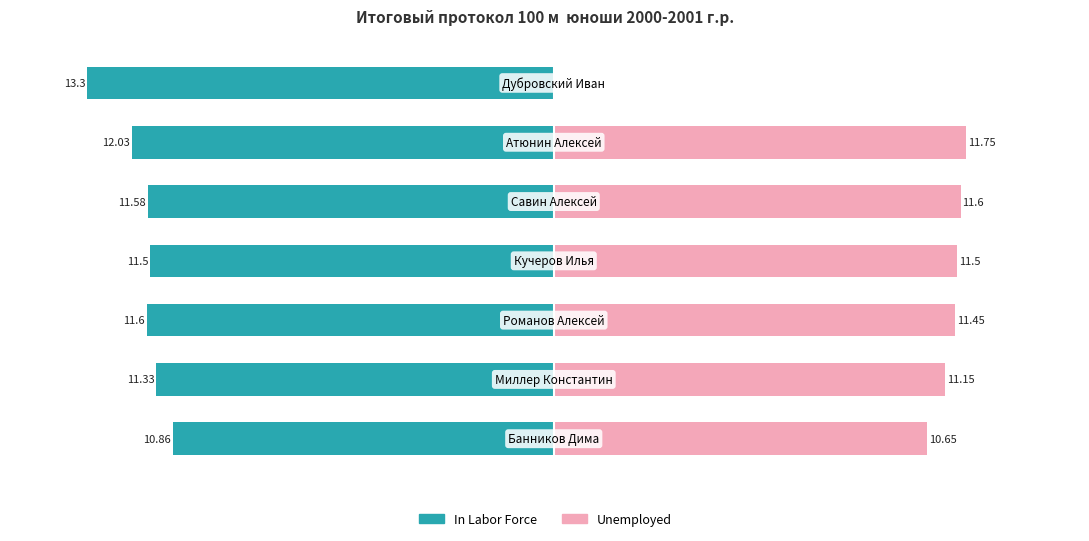

Reading right to left, extract all data points from this chart.

In Labor Force: -13.3	-12.0	-11.6	-11.5	-11.6	-11.3	-10.9
Unemployed: 0.0	11.8	11.6	11.5	11.4	11.2	10.7